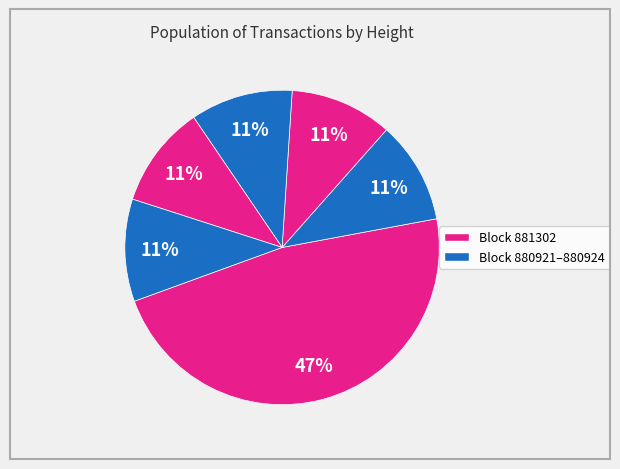

How many slices are in this pie chart?

6